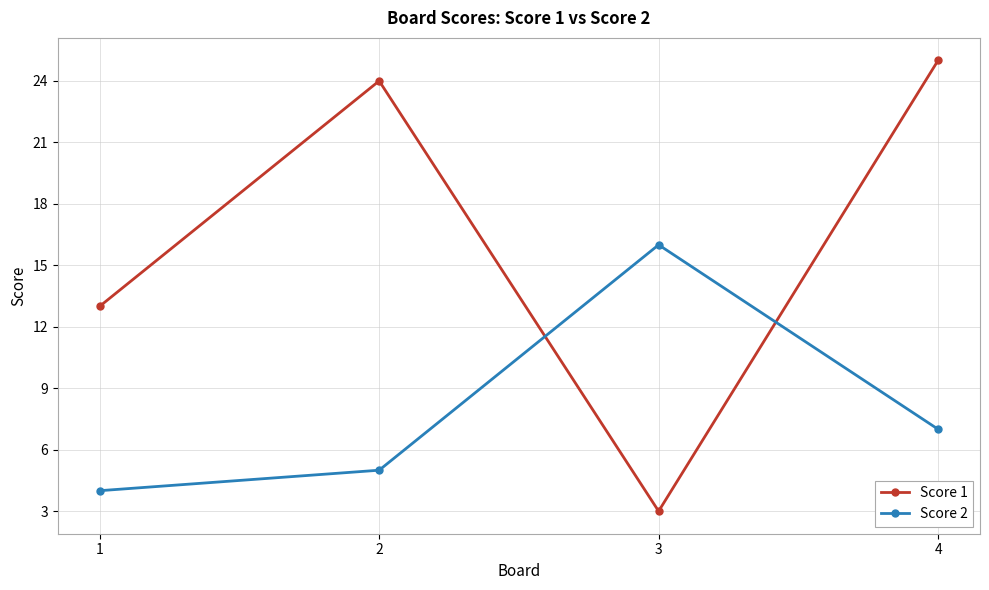

The value of Score 1 at 3 is 3. True or false?

True